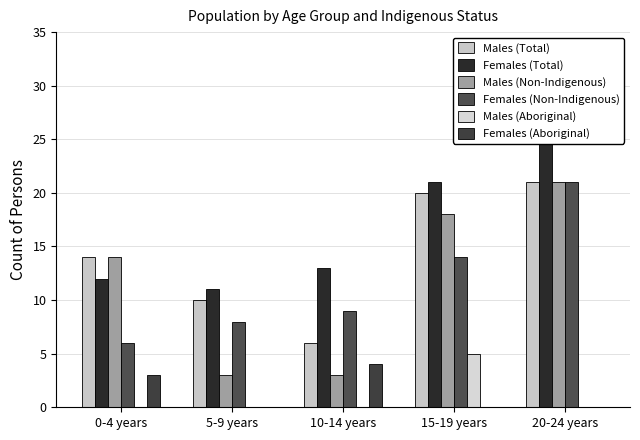

How many categories are shown in the chart?

5